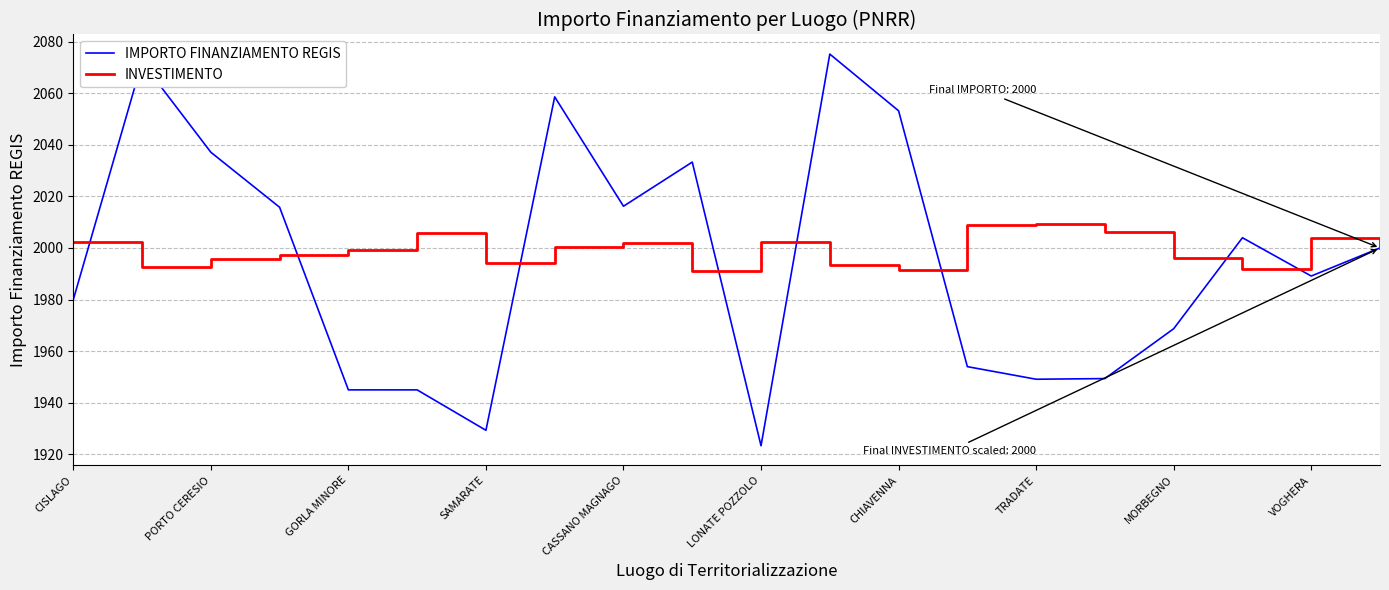

Which series has the largest range (max minus min)?

IMPORTO FINANZIAMENTO REGIS